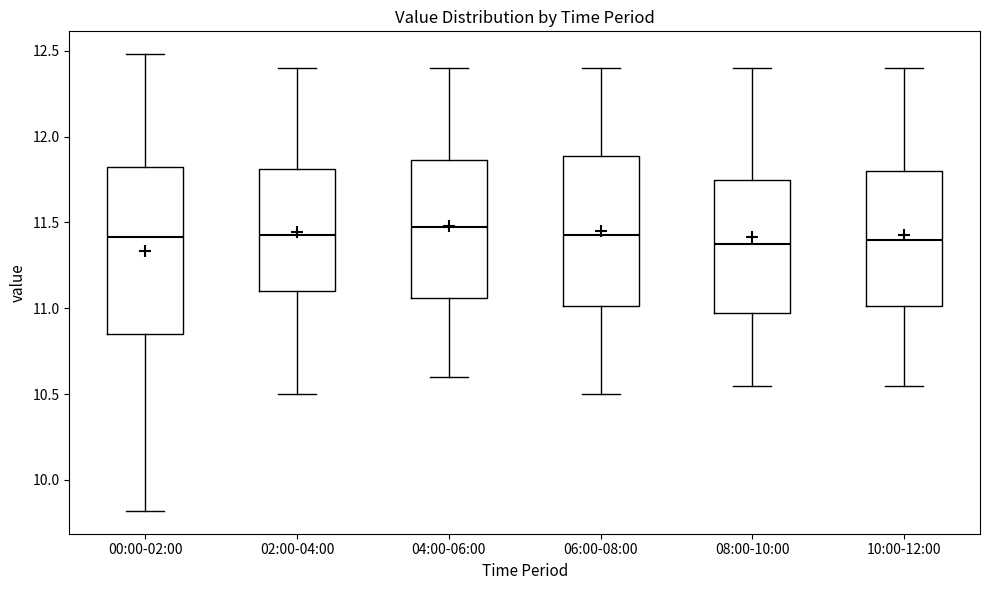

Comparing the boxes themselves (not the whiskers), which one is the tallest?

00:00-02:00